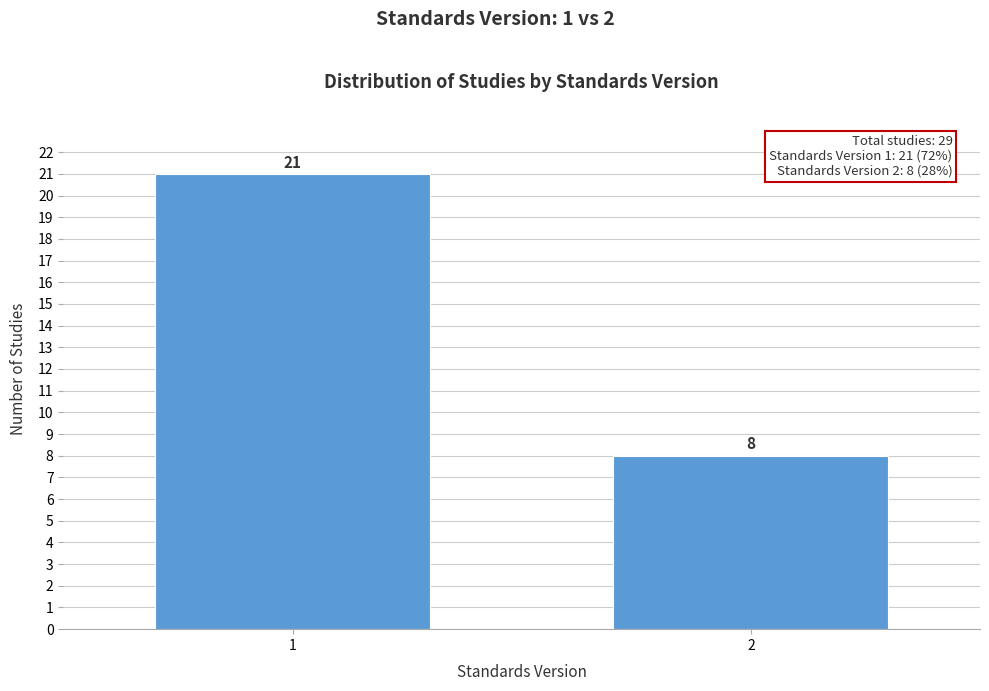

Reading left to right, what are all the values shown in this chart?

21	8